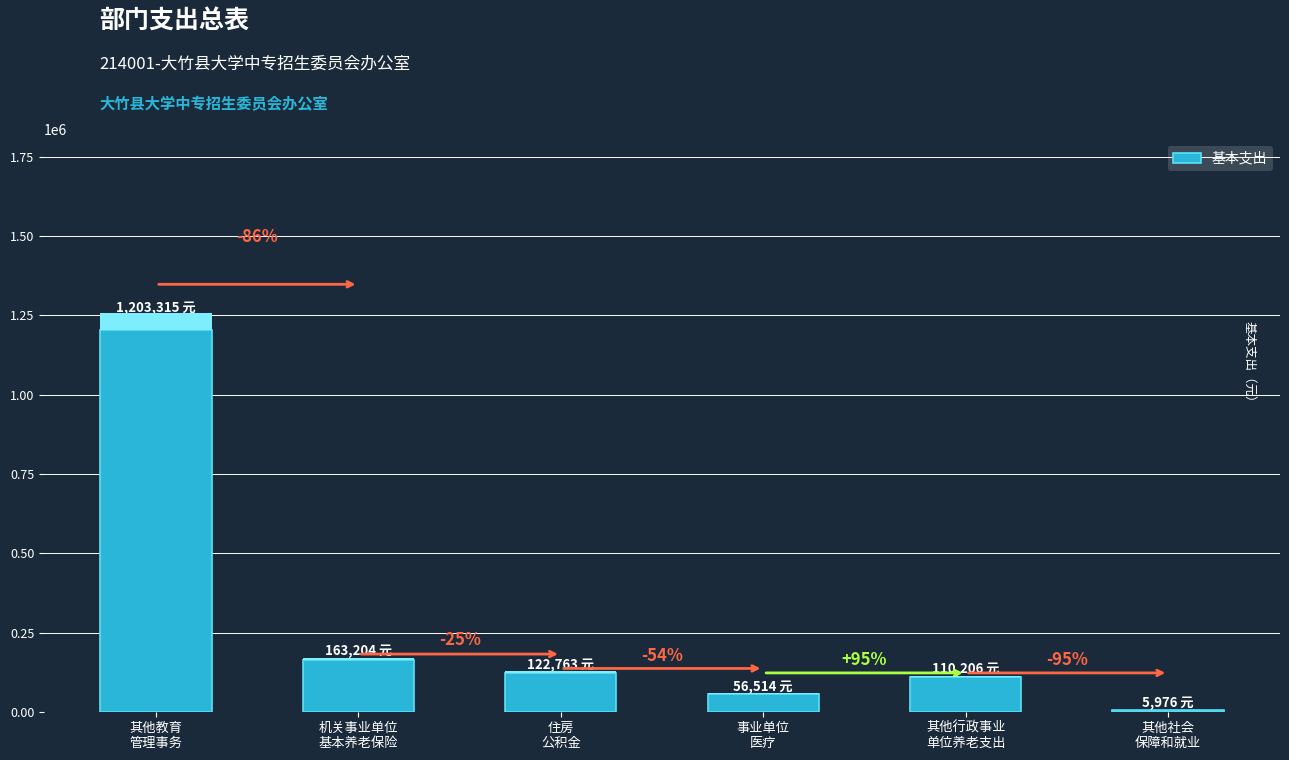

What is the change in value from 其他行政事业
单位养老支出 to 其他社会
保障和就业?

-104230